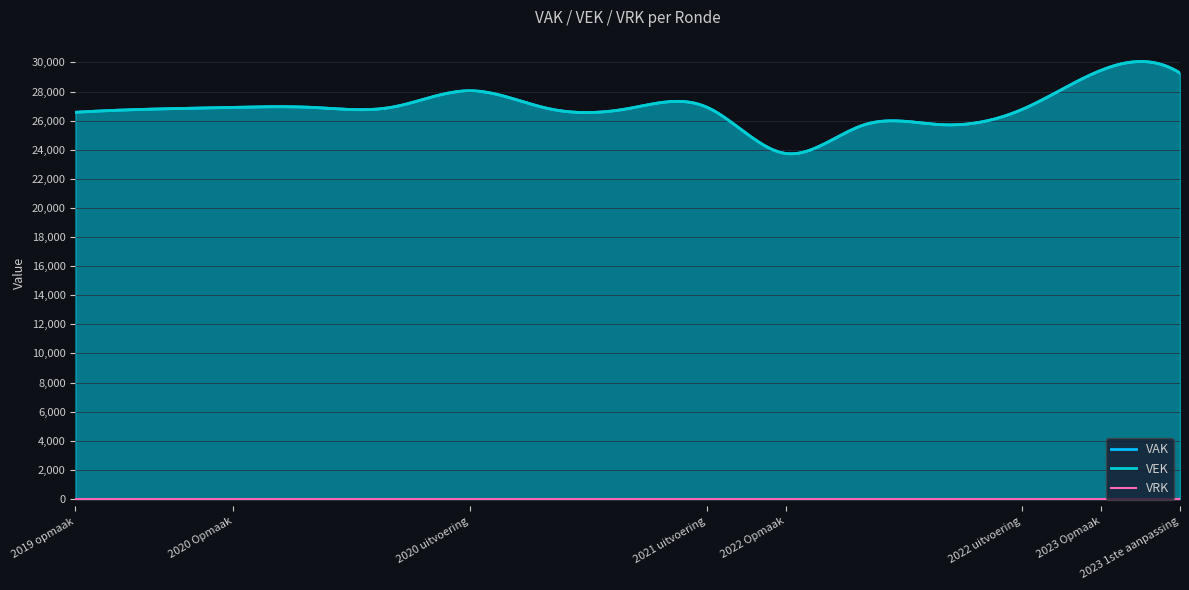

Where is the first local minimum for VEK?

2022 Opmaak